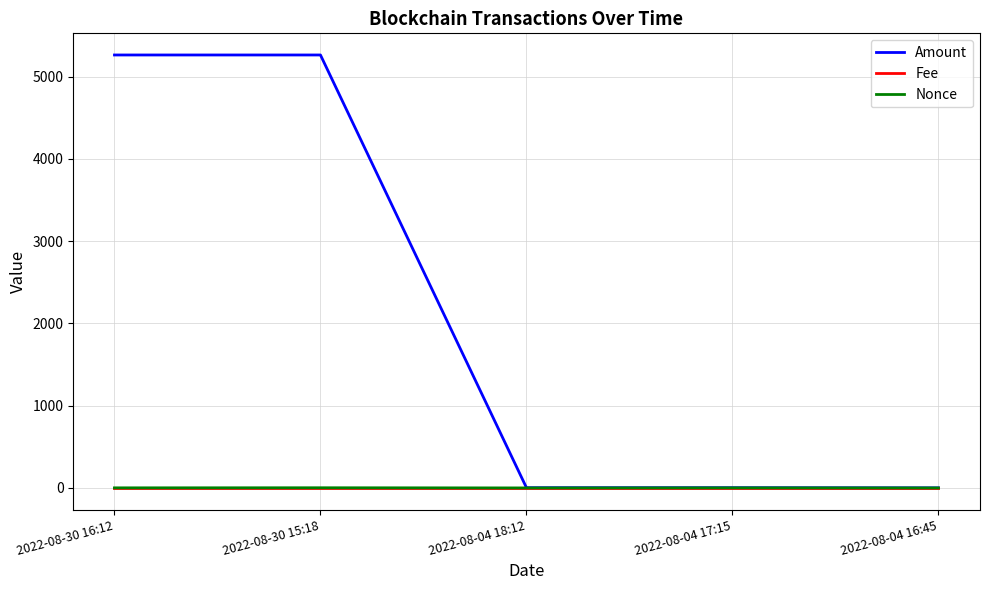

What is the greatest value displayed?

5262.0